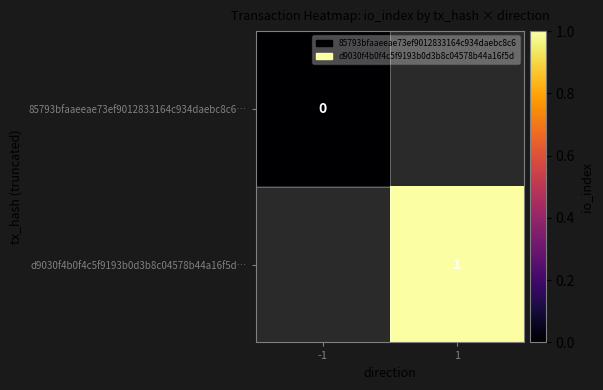

Is the value of d9030f4b0f4c5f9193b0d3b8c04578b44a16f5d… at 1 greater than the value of 85793bfaaeeae73ef9012833164c934daebc8c6… at -1?

Yes